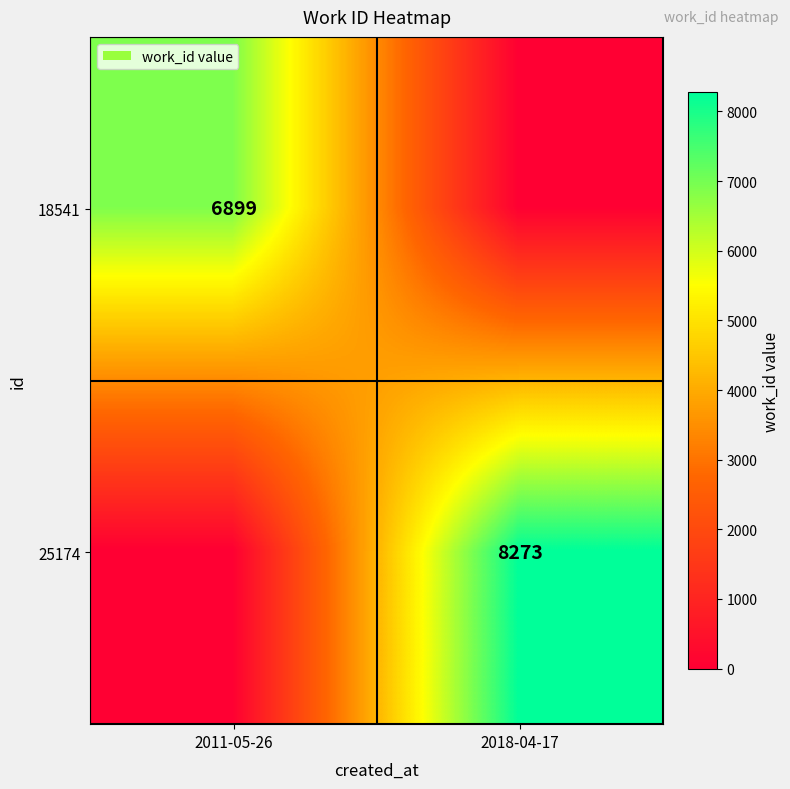

Is it true that 18541 equals 4421 at 2011-05-26?

False